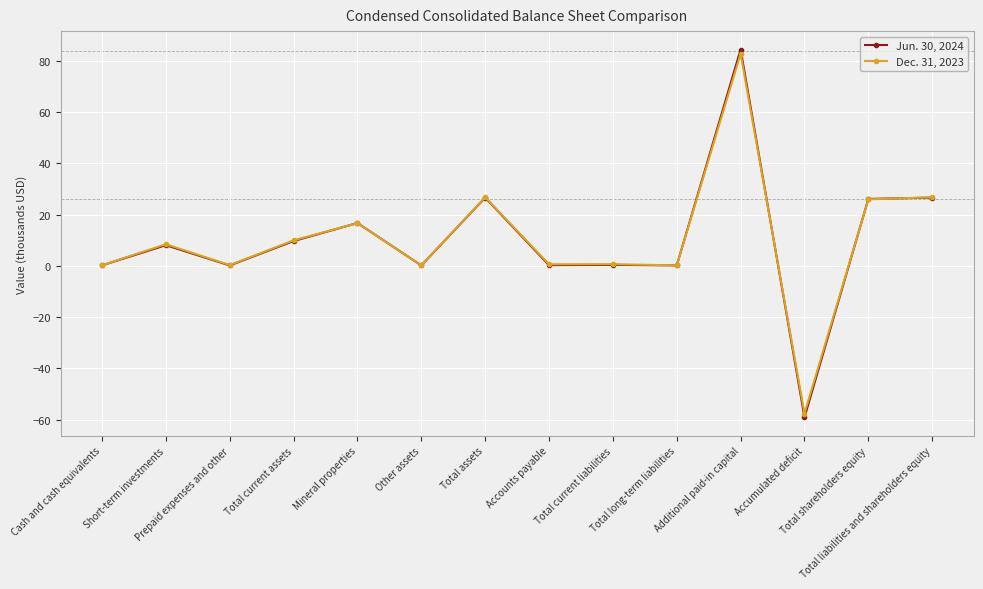

What is the spread (max minus min) of values at Additional paid-in capital?

1.6